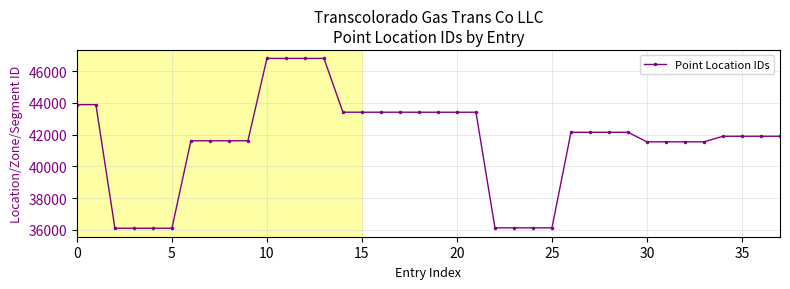

What is the average value?

41579